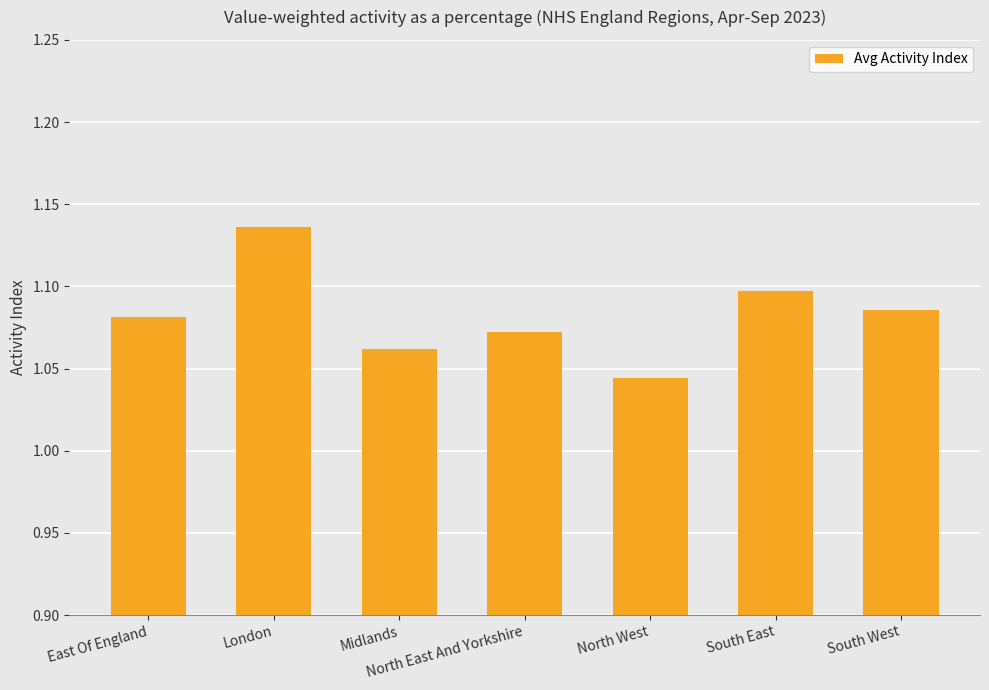

What is the difference between the maximum and minimum values?

0.1